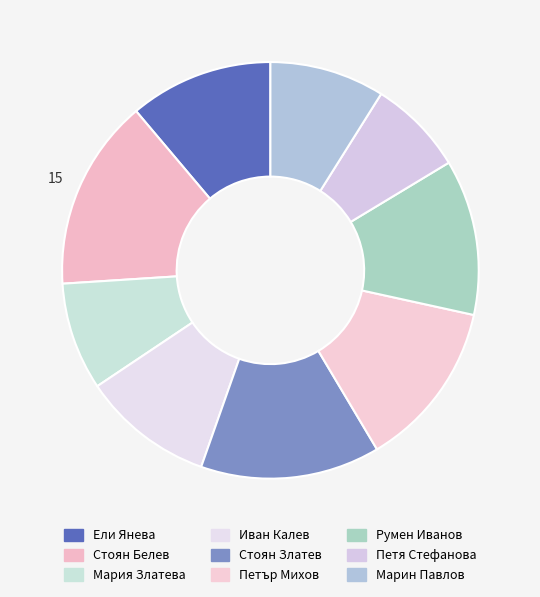

Does Румен Иванов represent more than half of the total?

No